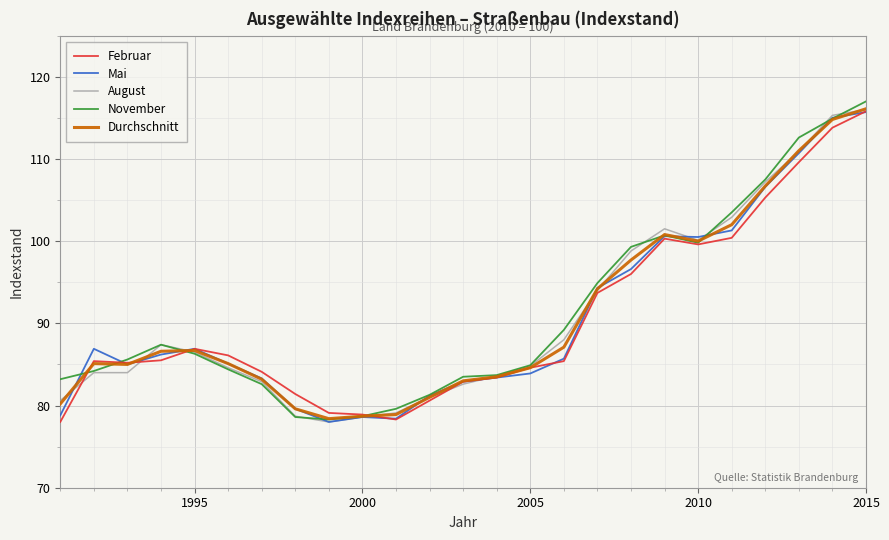

What are all the series names shown in the legend?

Februar, Mai, August, November, Durchschnitt